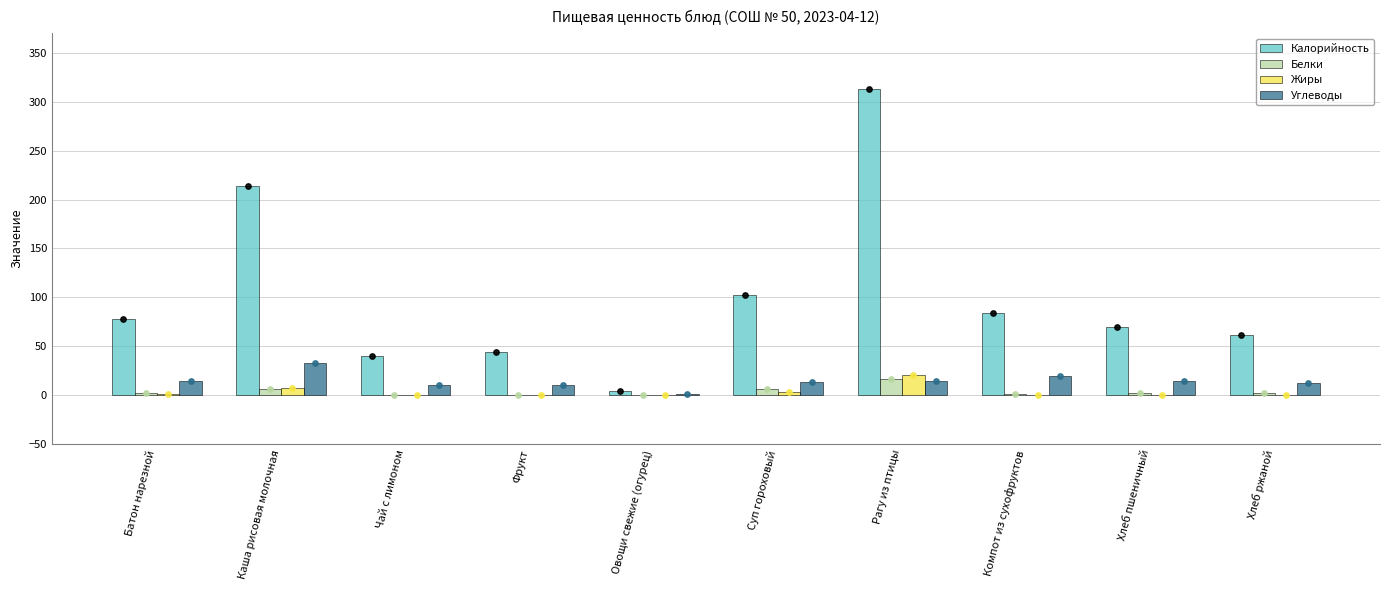

What are all the series names shown in the legend?

Калорийность, Белки, Жиры, Углеводы